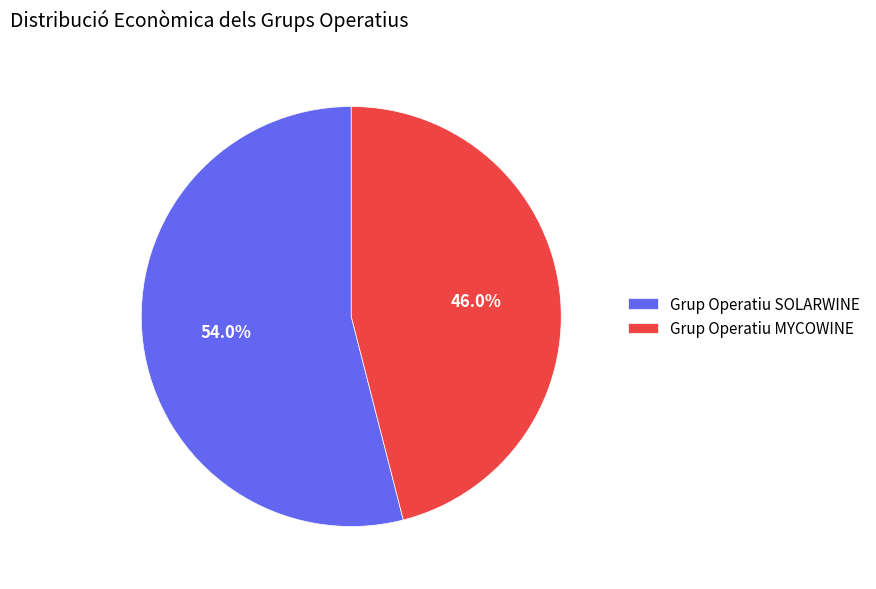

What percentage is the Grup Operatiu MYCOWINE slice, to the nearest percent?

46%